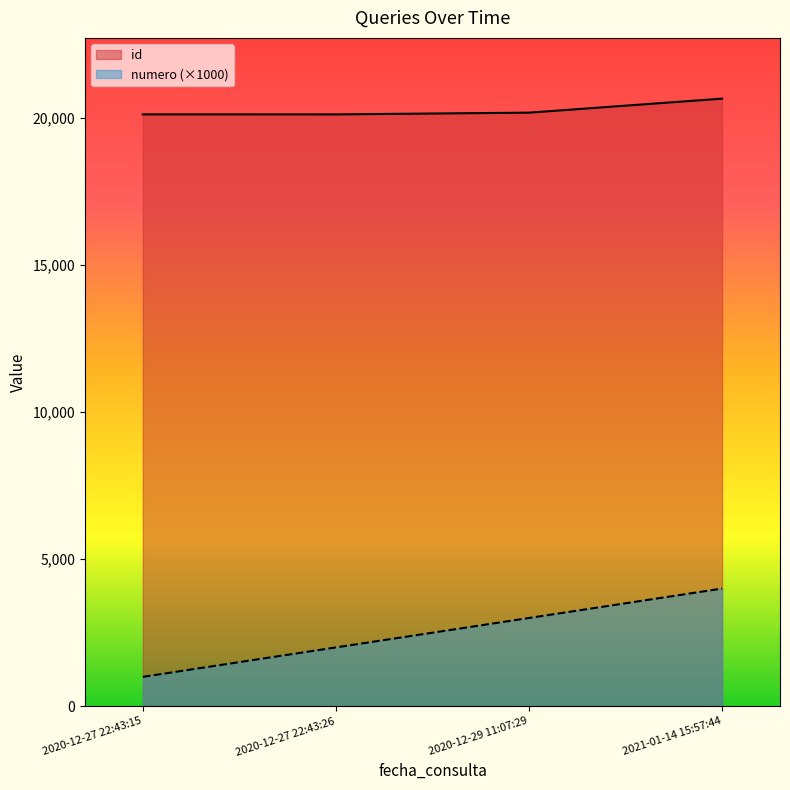

The value of id at 2020-12-27 22:43:26 is 20113. True or false?

True